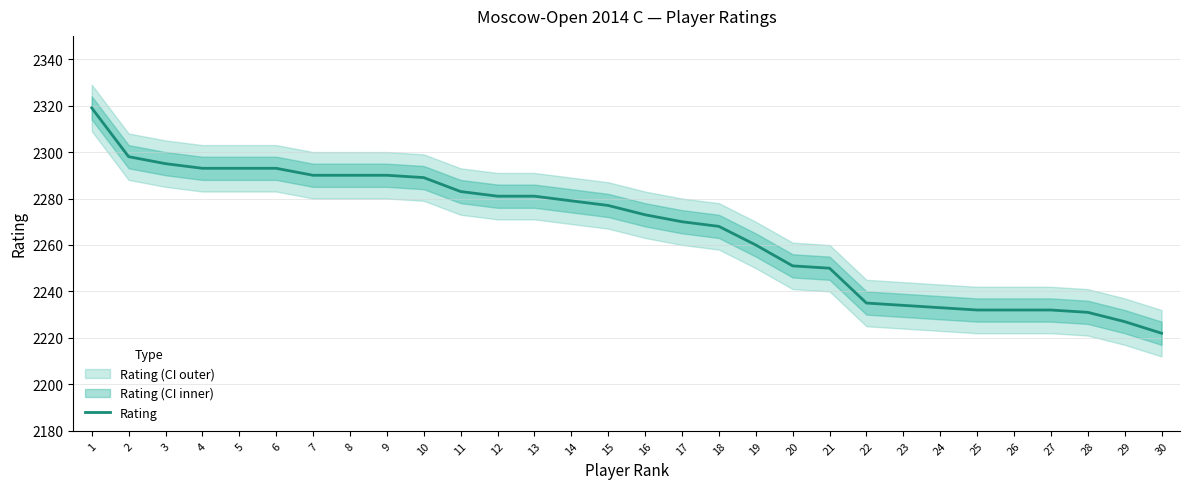

What is the greatest value displayed?

2319